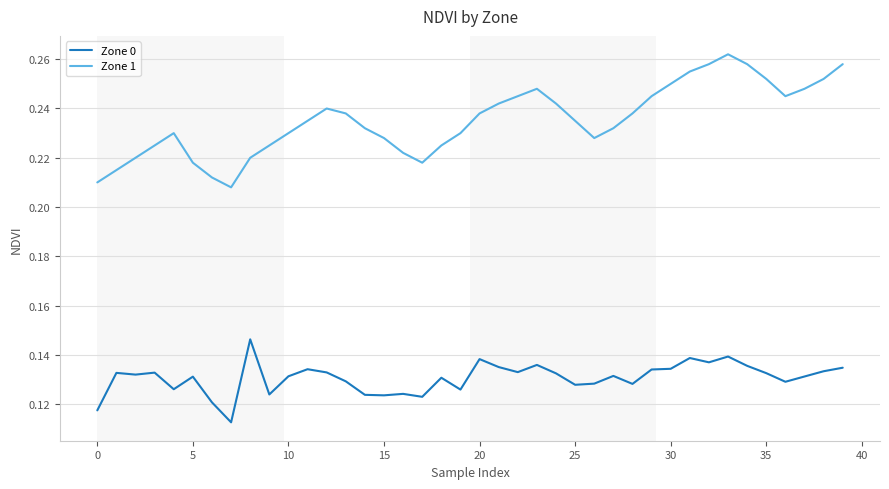

Rank the series by their average value, from lowest to highest.

Zone 0, Zone 1